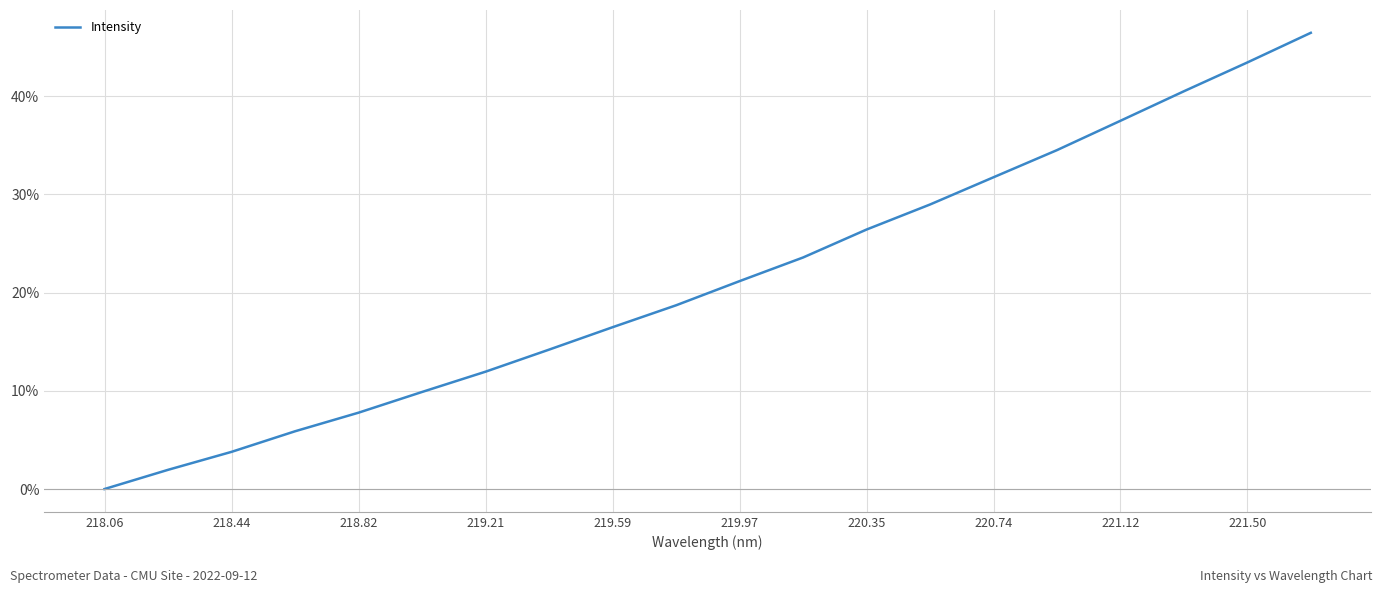

How many lines are shown in the chart?

1